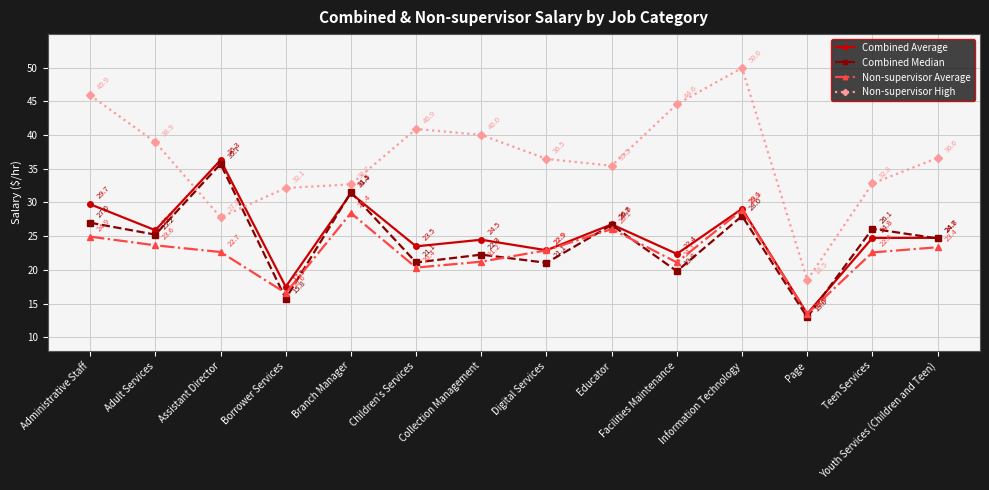

How many values in the Non-supervisor High series exceed 36?

8